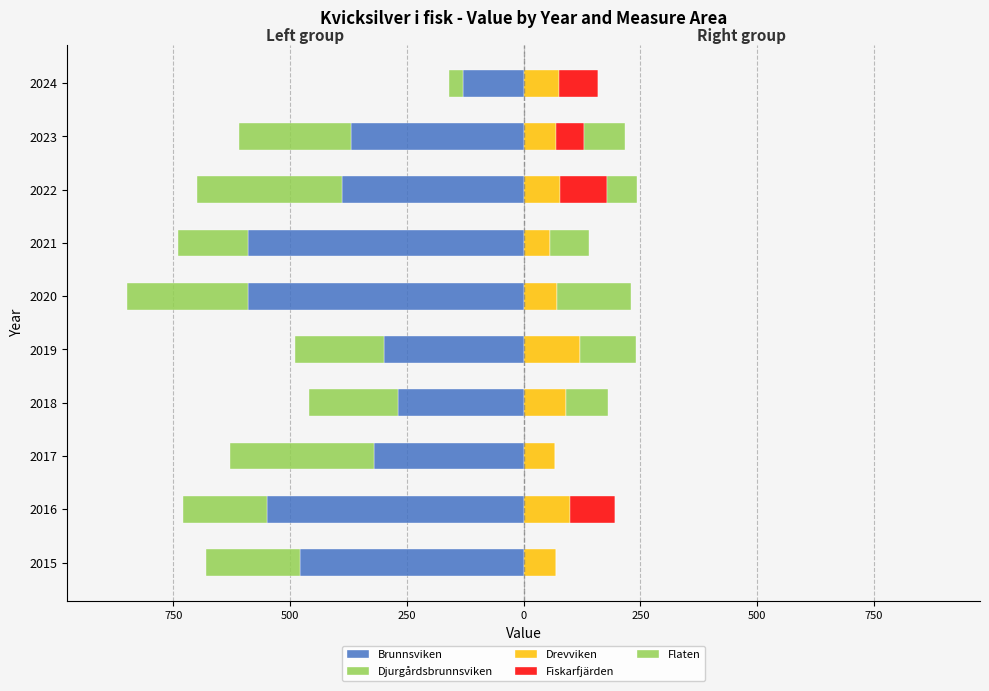

The value of Flaten at 2024 is 97. True or false?

False